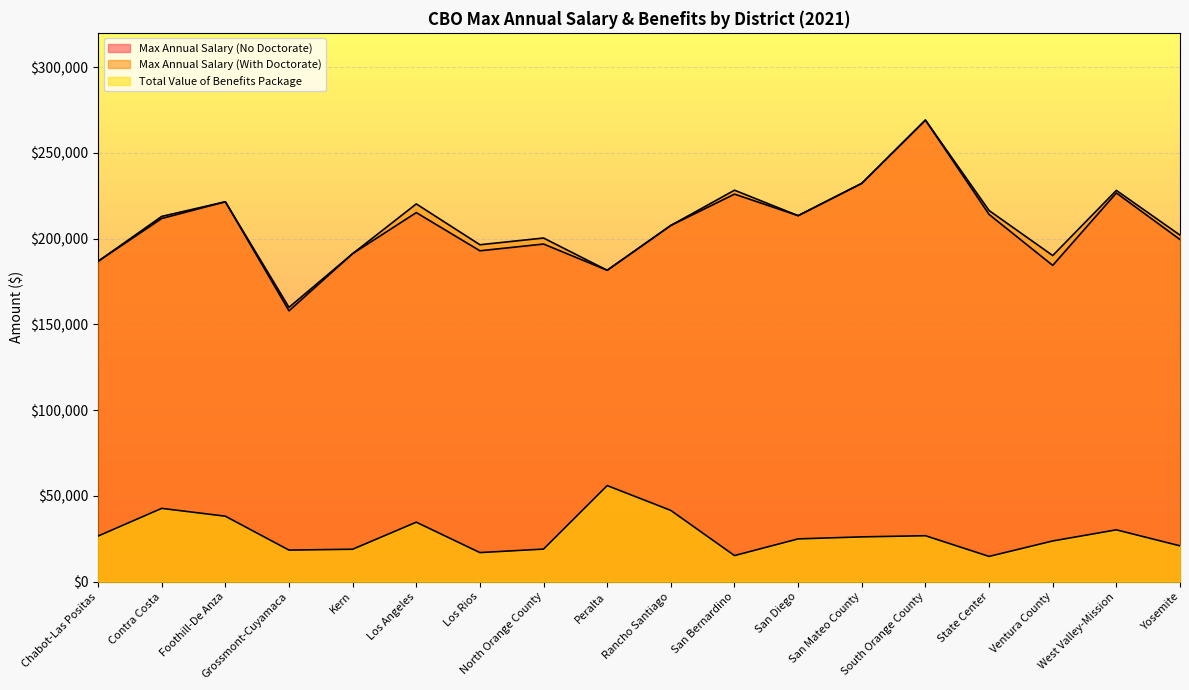

What is the label of the 18th point from the right?

Chabot-Las Positas